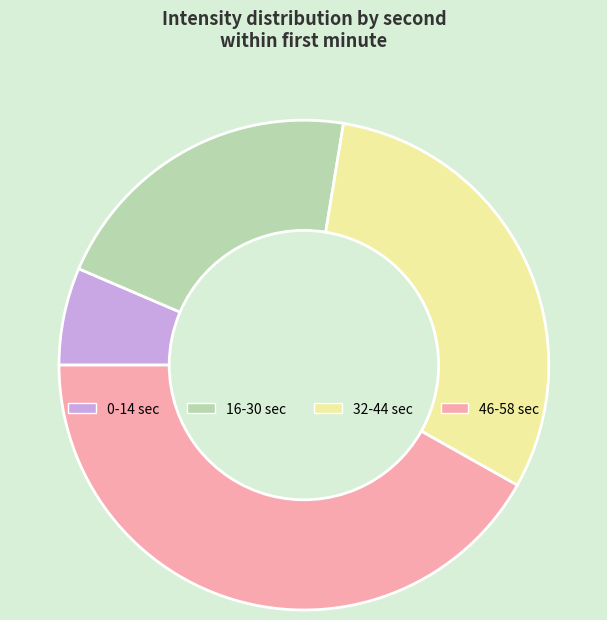

Count the number of slices in the pie.

4